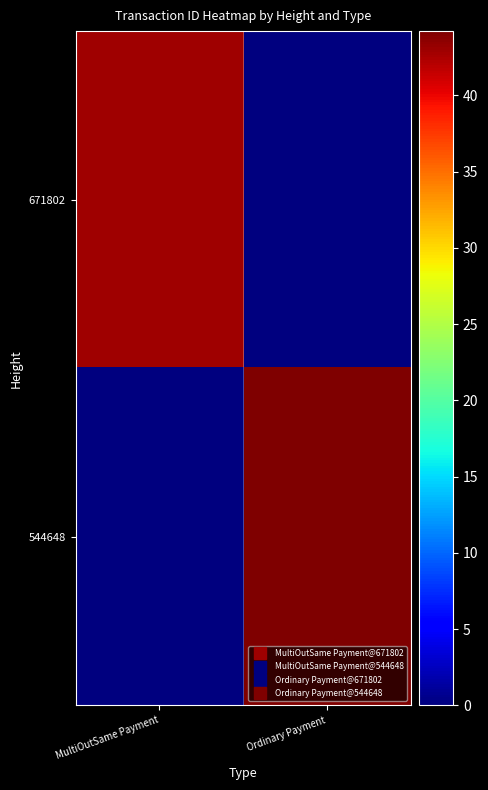

List the series in order of their peak value, lowest first.

671802, 544648